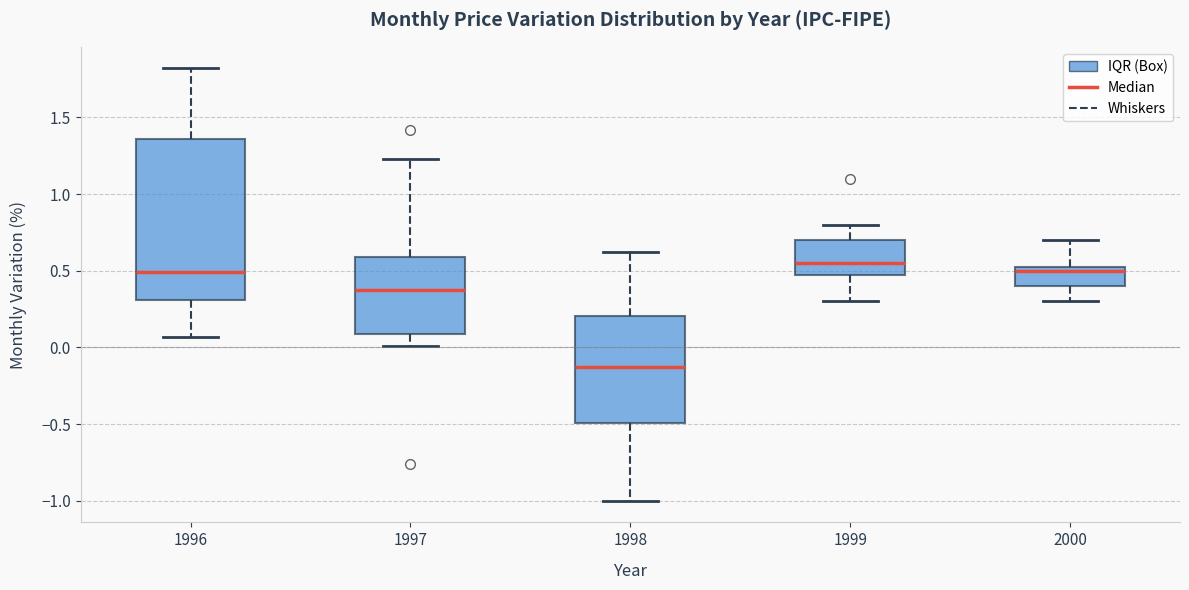

Reading left to right, read every box against the y-axis: the position of its median line, the range the box covers, and the ends of its whiskers. The values are not printed on the chart, so give them approximately, as read against the axis.

1996: median 0.50, box 0.30 to 1.35, whiskers 0.05 to 1.80
1997: median 0.35, box 0.10 to 0.60, whiskers 0.00 to 1.25
1998: median -0.15, box -0.50 to 0.20, whiskers -1.00 to 0.60
1999: median 0.55, box 0.50 to 0.70, whiskers 0.30 to 0.80
2000: median 0.50, box 0.40 to 0.55, whiskers 0.30 to 0.70